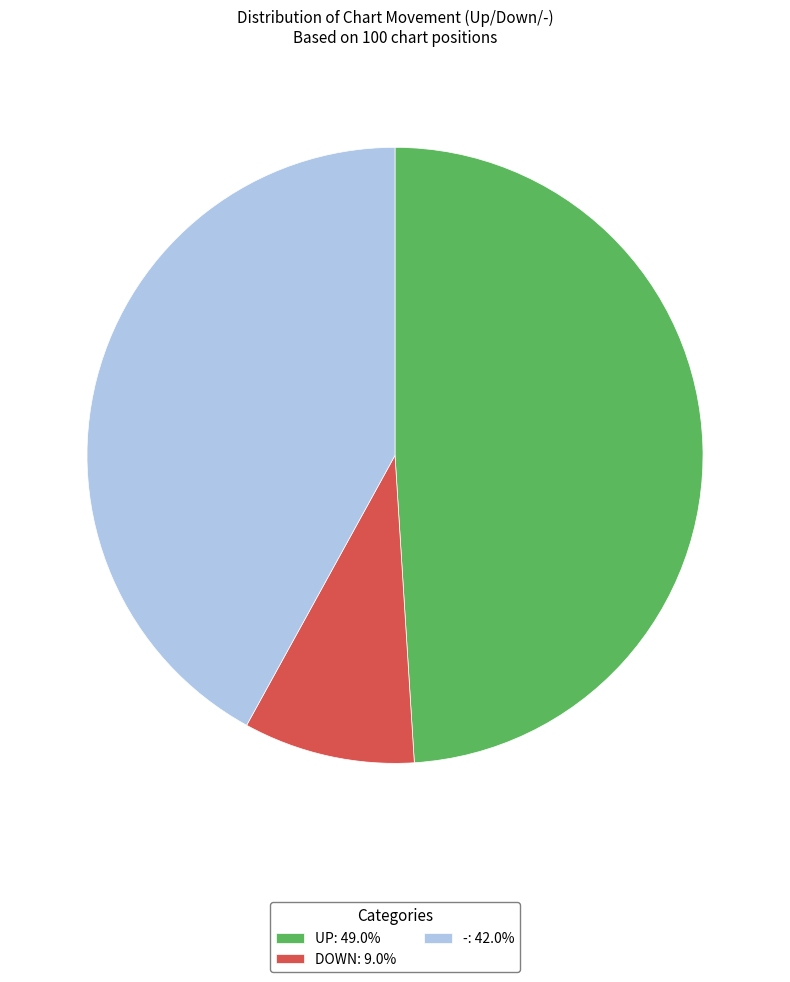

What is the ratio of the value at -: 42.0% to the value at UP: 49.0%?

0.9